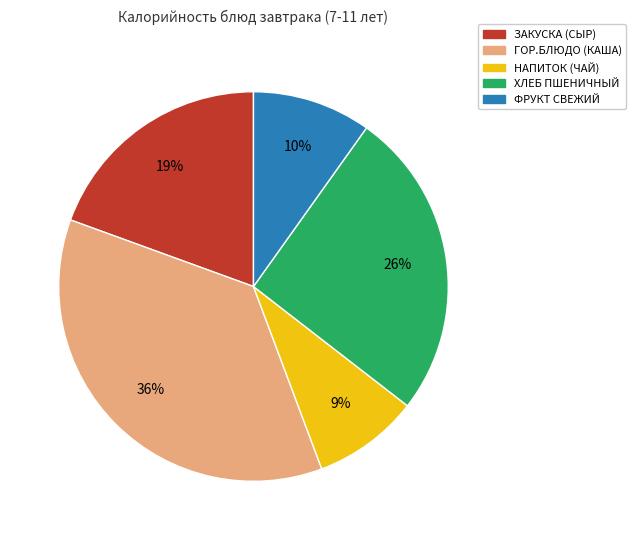

To the nearest percent, what is the average slice percentage?

20%